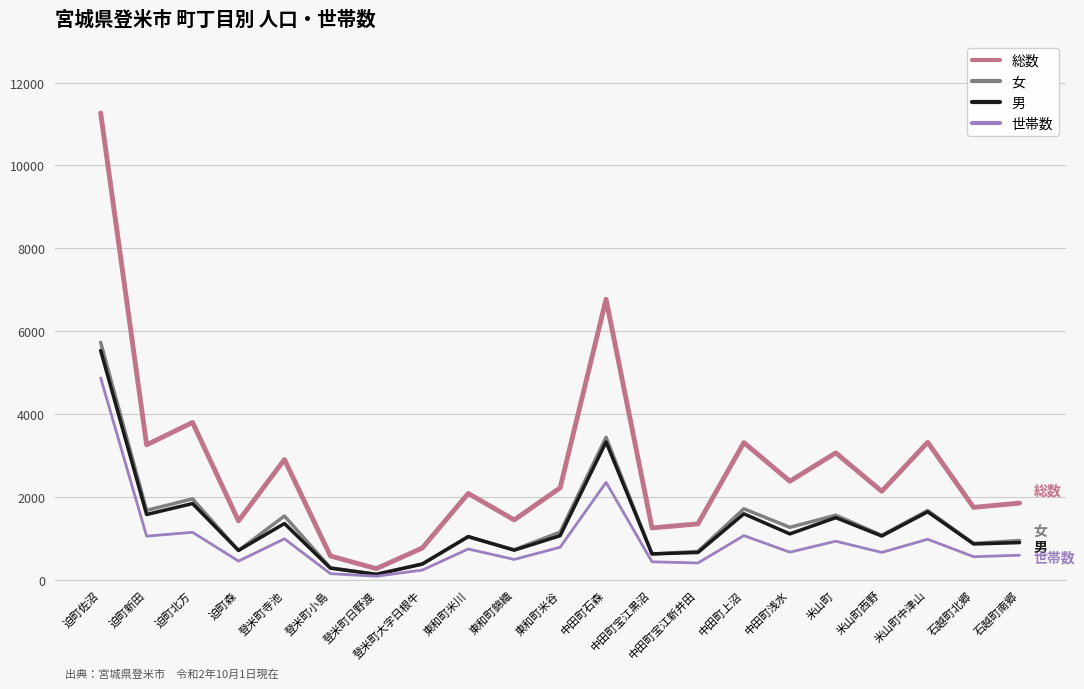

How many distinct data groups are displayed?

4